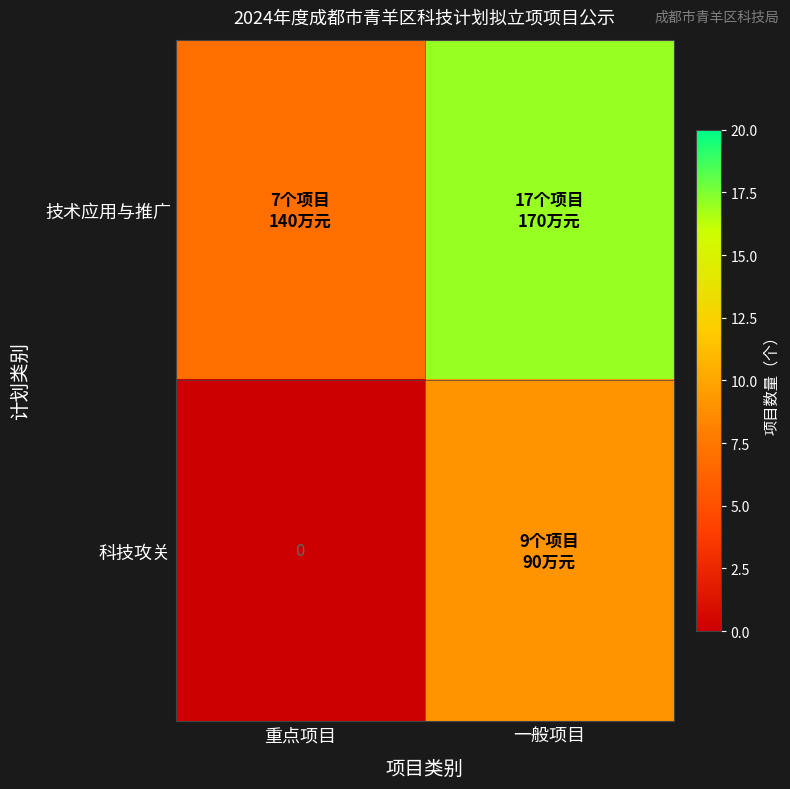

How many values in the 科技攻关 series are below 9?

1